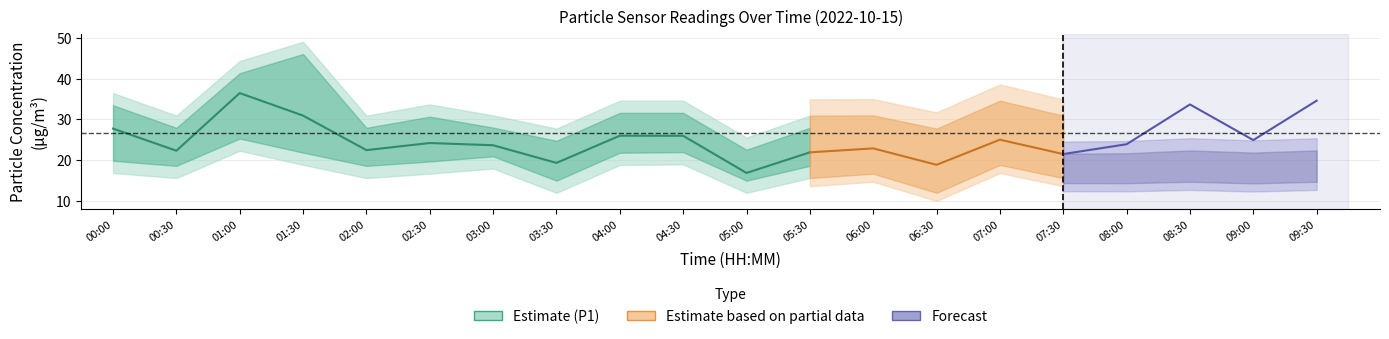

What position from the right is 04:00?

12